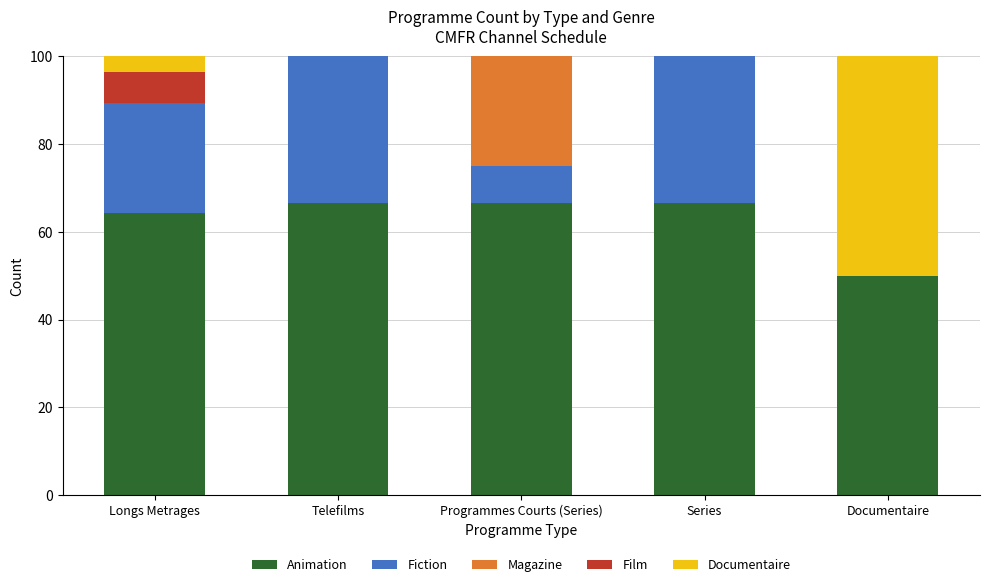

Count the number of categories in the chart.

5